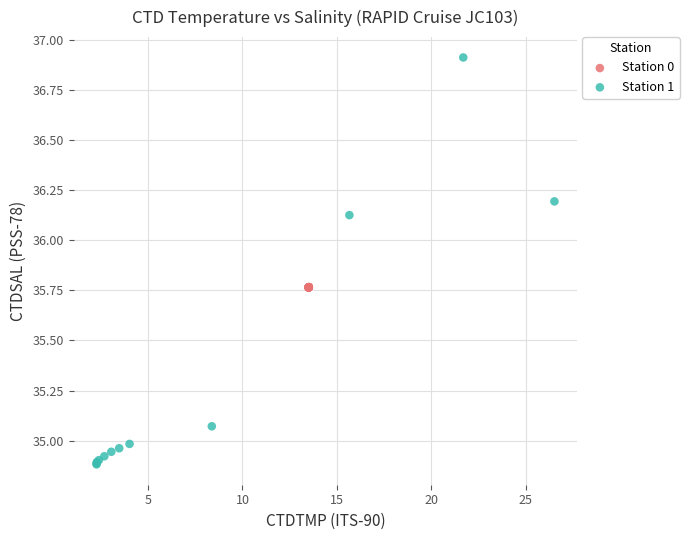

Which series contains the lowest Y value?

Station 1